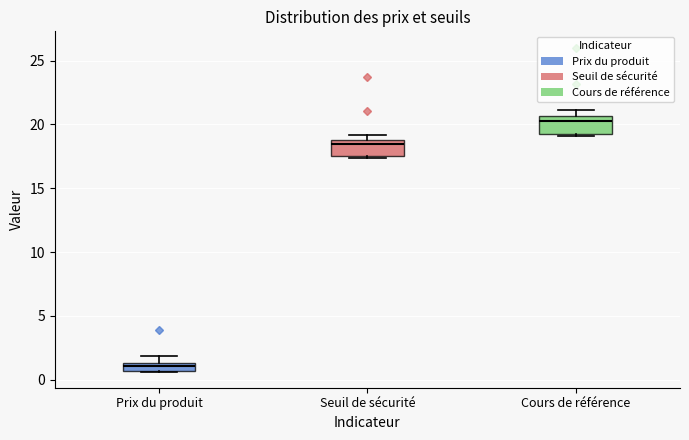

Where is the upper edge of the box for Seuil de sécurité on the y-axis? The values are not printed on the chart, so give them approximately, as read against the axis.

19.0